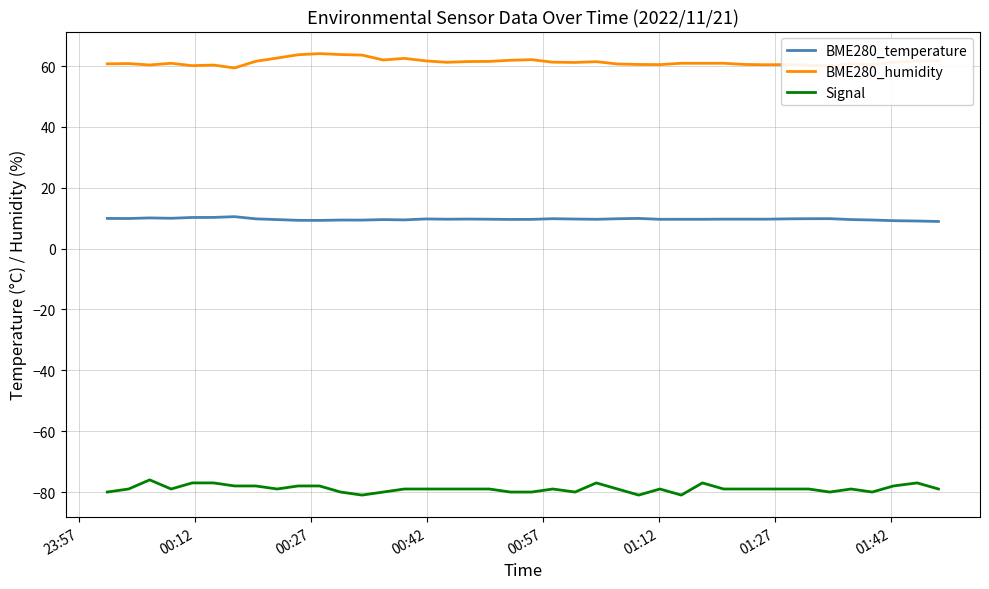

Which series has the largest total across all categories?

BME280_humidity